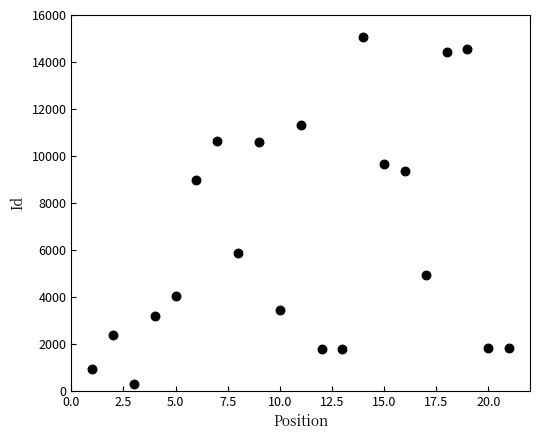

What is the range of Y values (max minus min)?

14781